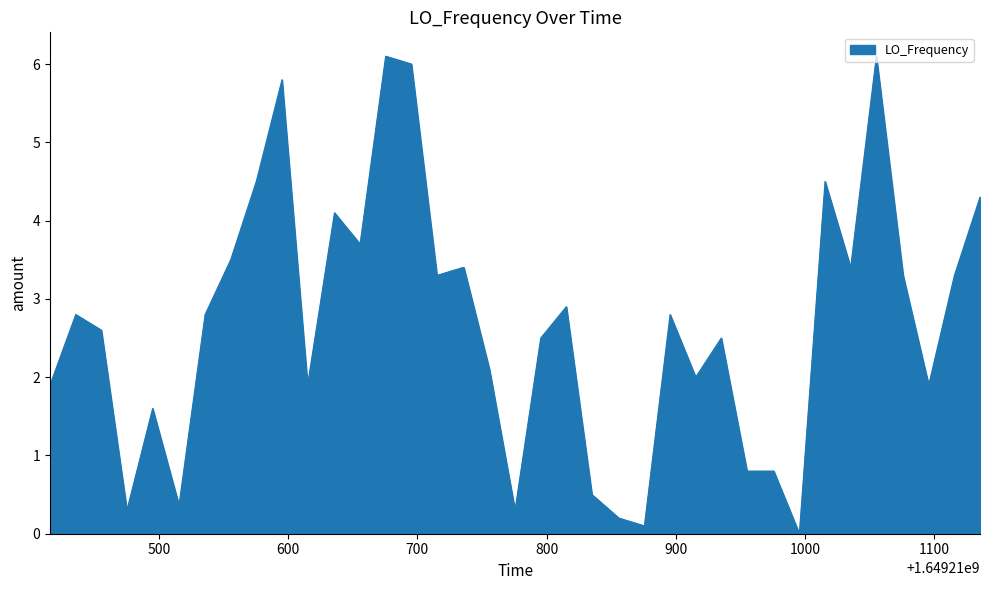

What is the difference between the second highest and minimum values?

6.1